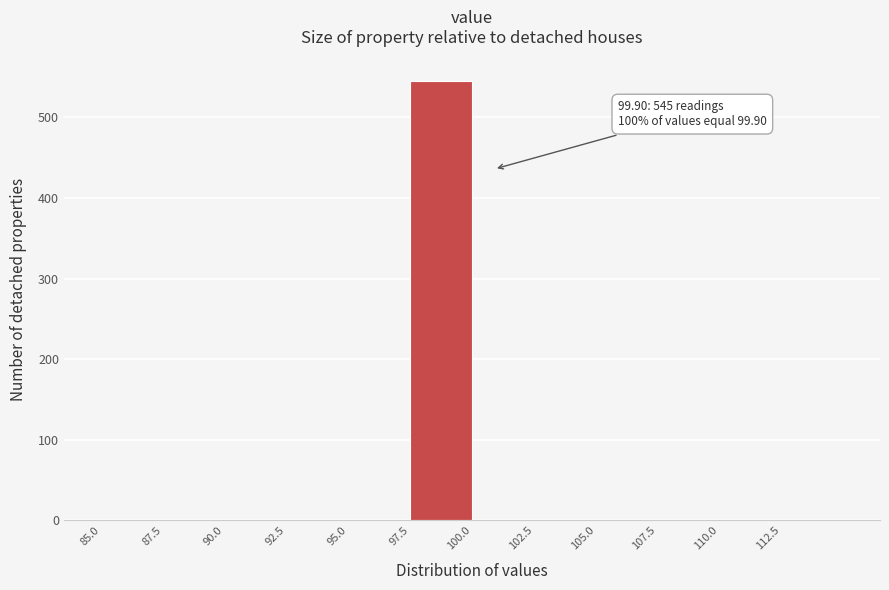

Over which range of the x-axis is the bar tallest?

97.5 to 100.0